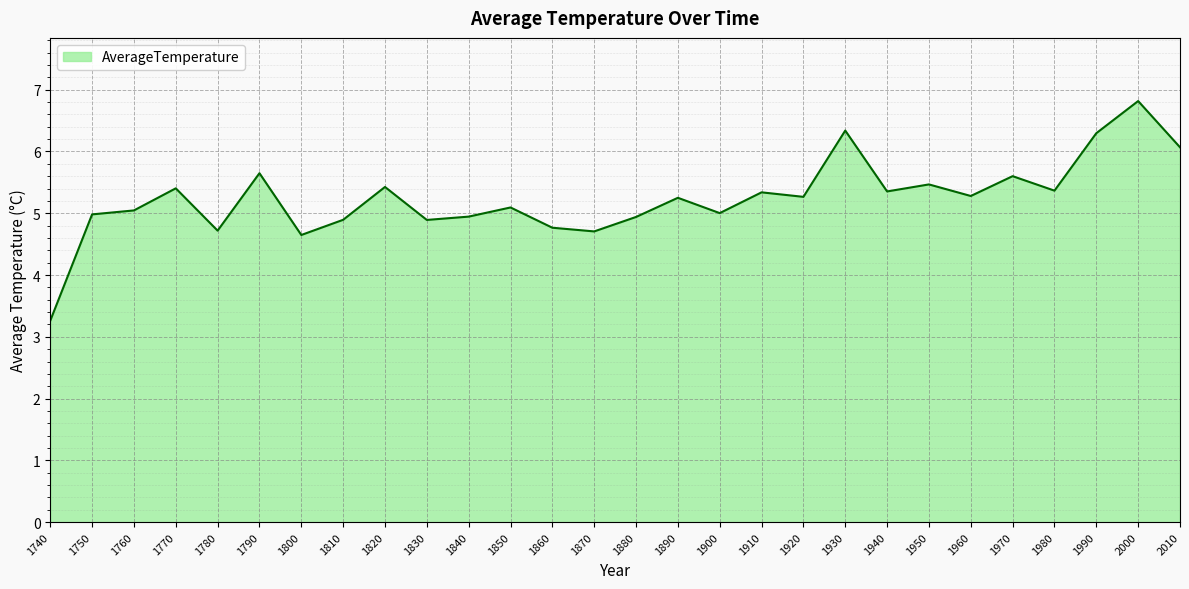

True or false: the data has more than 2 interior local peaks.

True